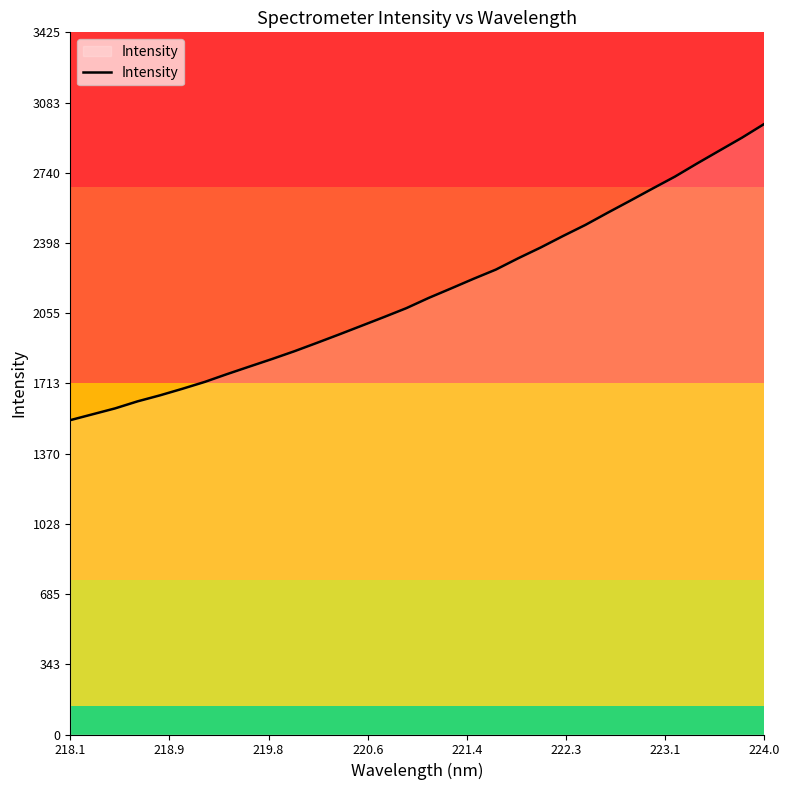

What is the greatest value displayed?

2978.6